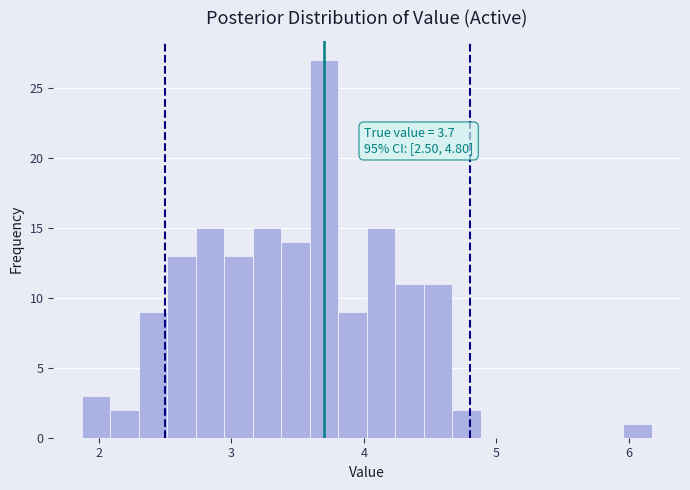

Around what value on the x-axis is the tallest bar? Give the approximate position of its centre, as read against the axis.

3.7